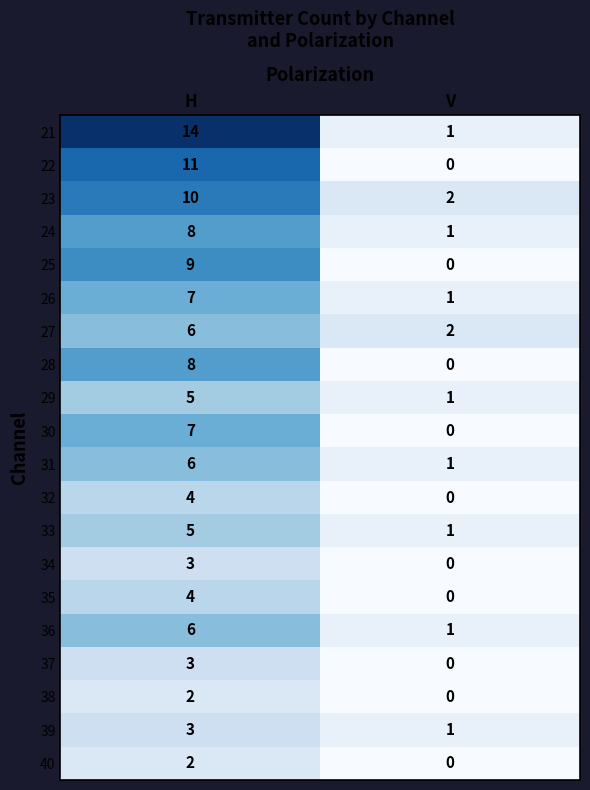

At which label is 31 closest to 3?

V